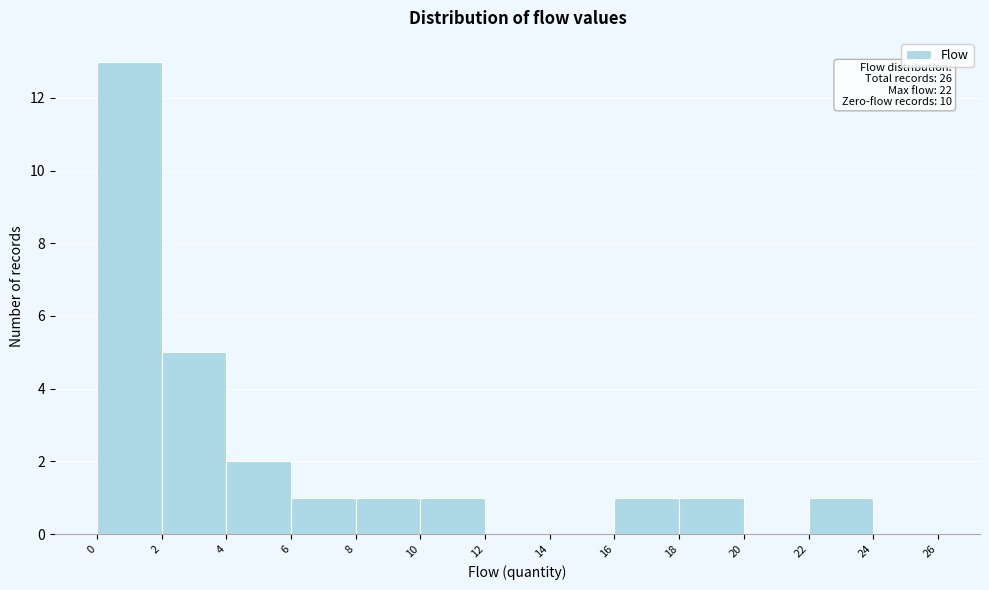

Which range on the x-axis has the tallest bar?

0 to 2